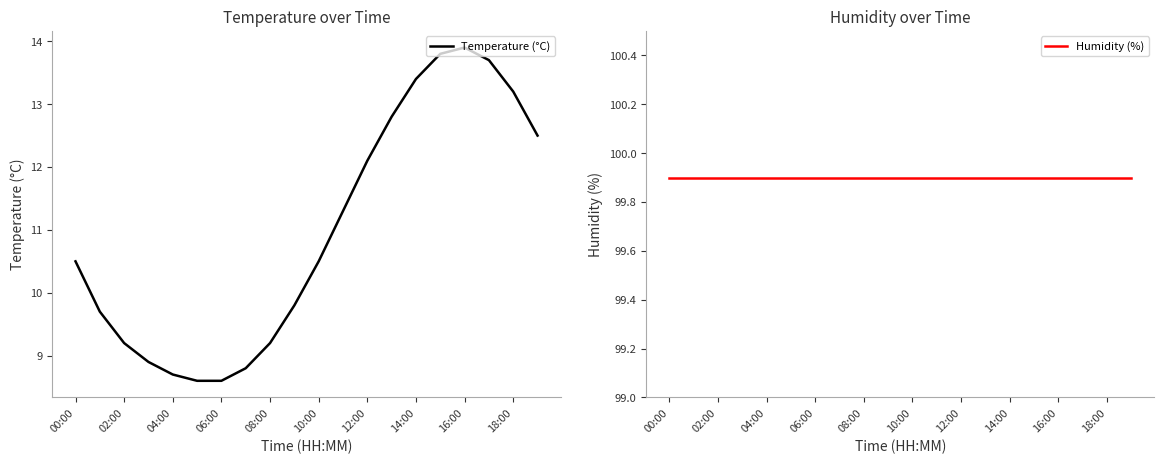

What is the total value across all series at 19?

112.4